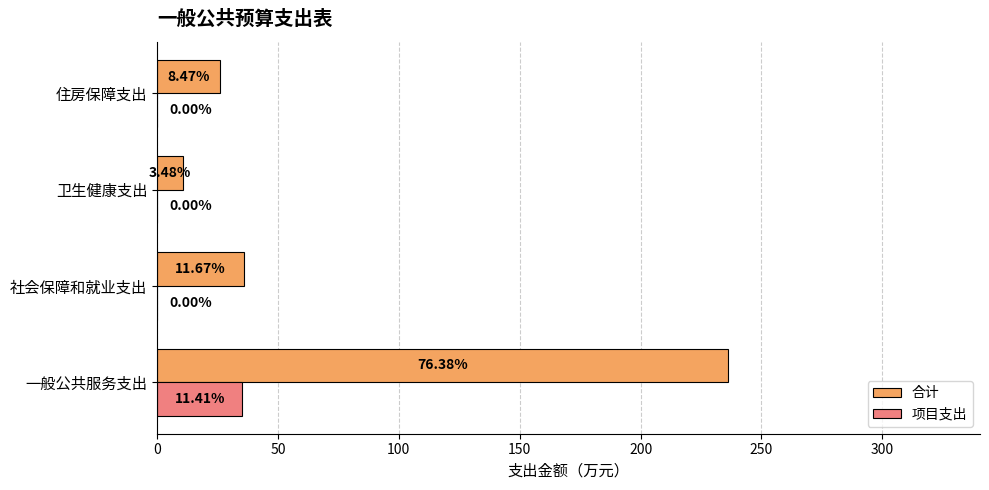

What are all the series names shown in the legend?

合计, 项目支出